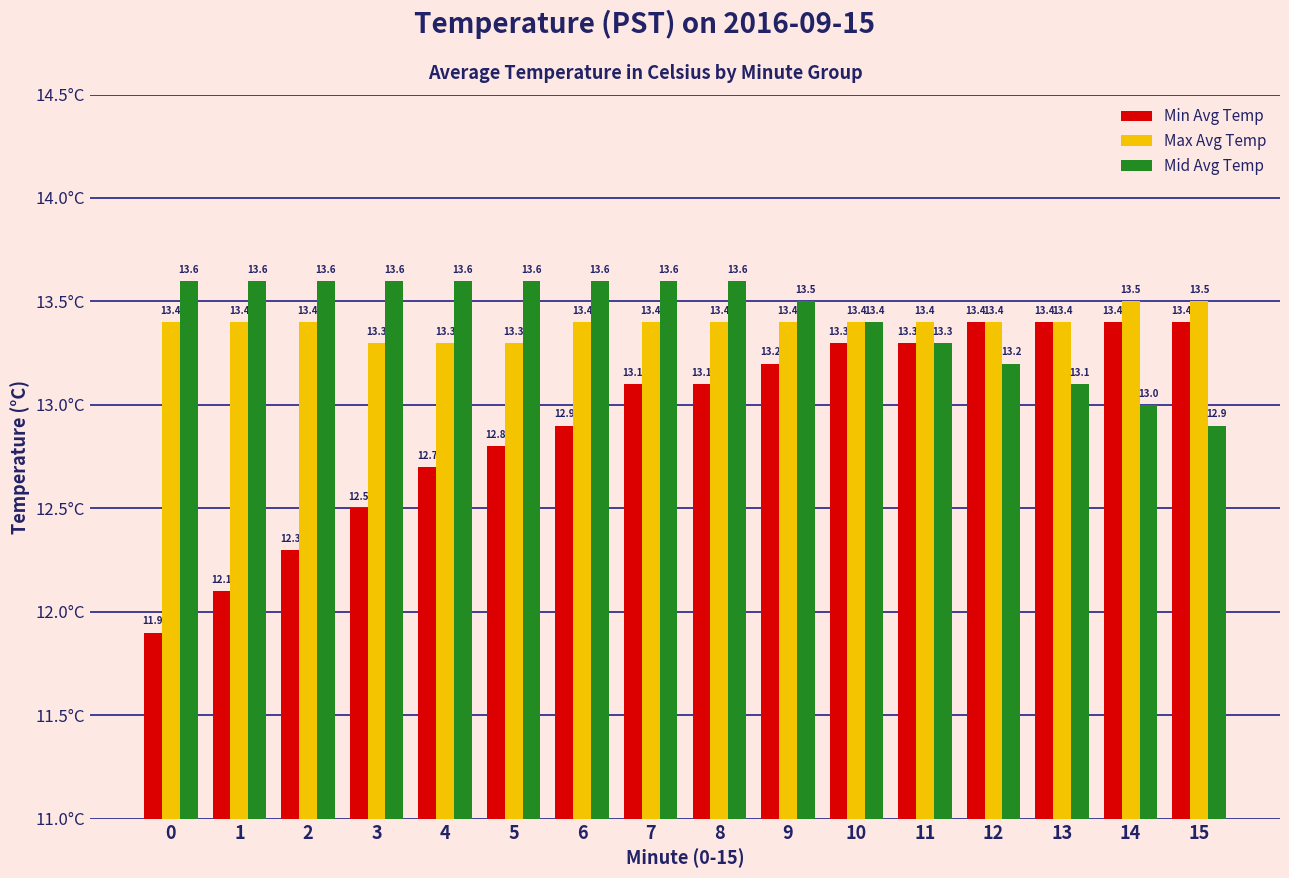

How many categories are shown in the chart?

16